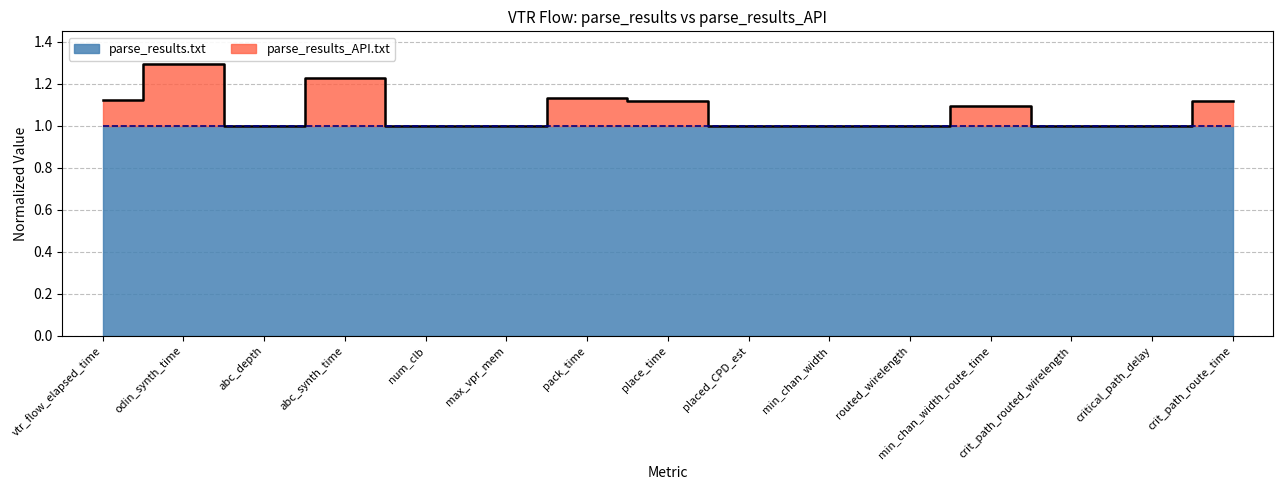

List the labels in order of value, largest first.

odin_synth_time, abc_synth_time, pack_time, vtr_flow_elapsed_time, place_time, crit_path_route_time, min_chan_width_route_time, abc_depth, num_clb, placed_CPD_est, min_chan_width, routed_wirelength, crit_path_routed_wirelength, critical_path_delay, max_vpr_mem